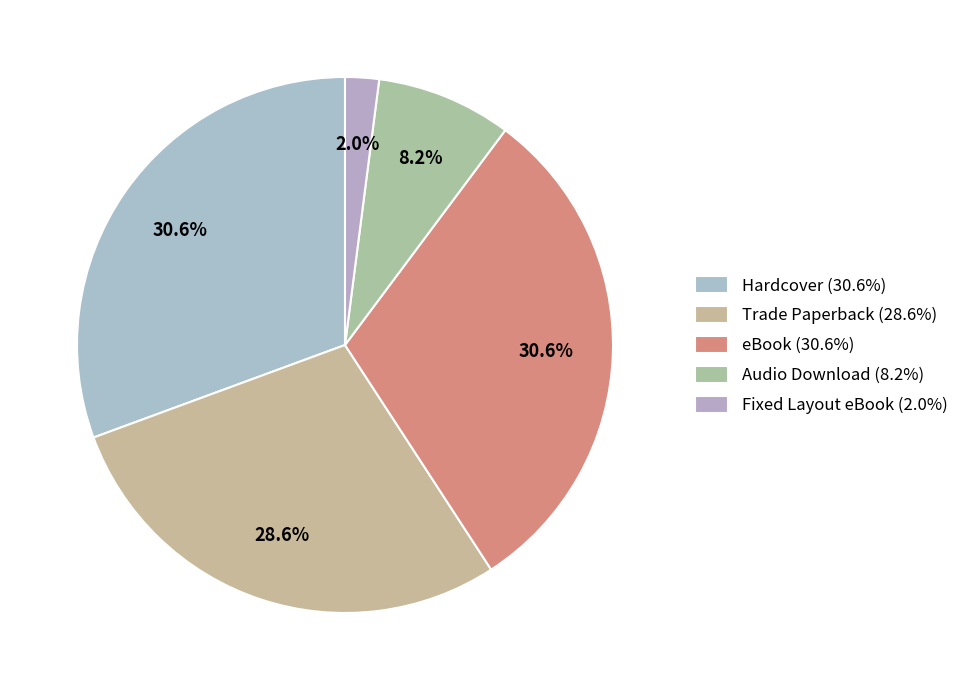

To the nearest percent, what portion does Fixed Layout eBook represent?

2%